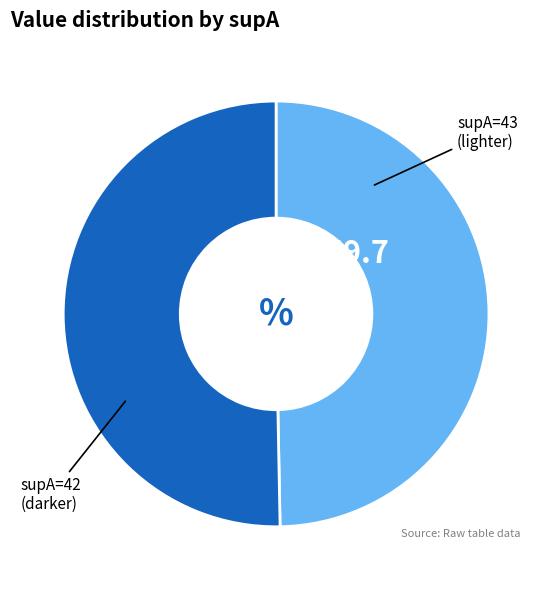

Is there any slice that represents more than half of the pie?

Yes